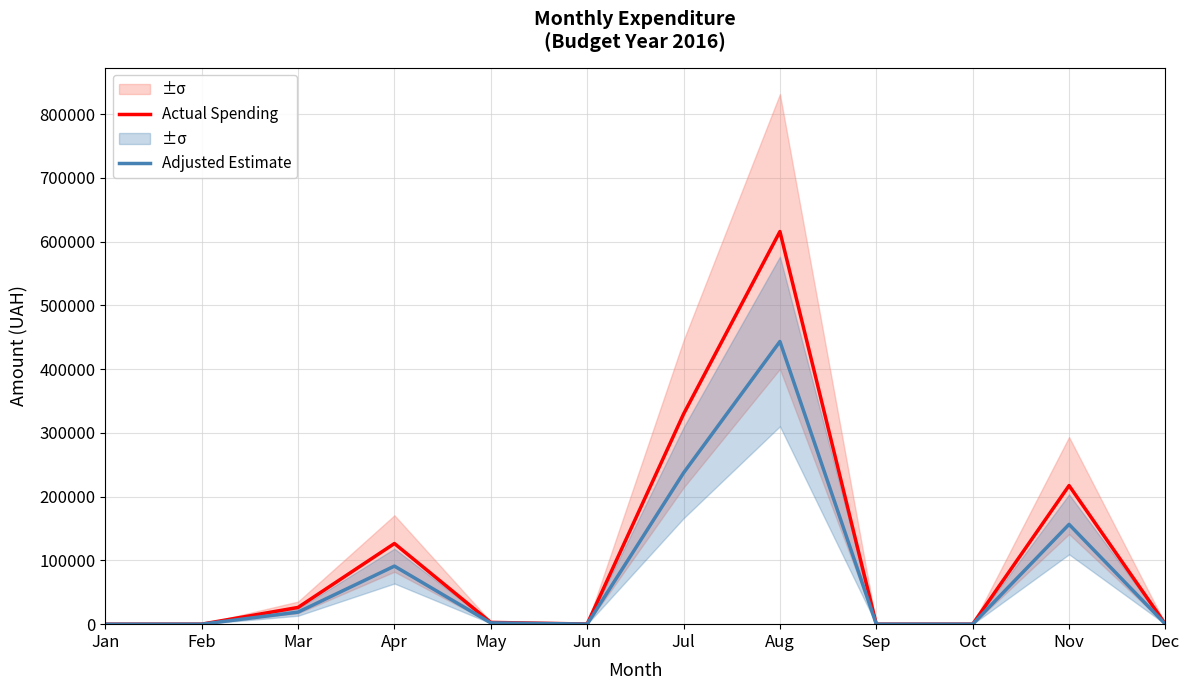

At Dec, list the series in order from largest to smallest.

Actual Spending, Adjusted Estimate